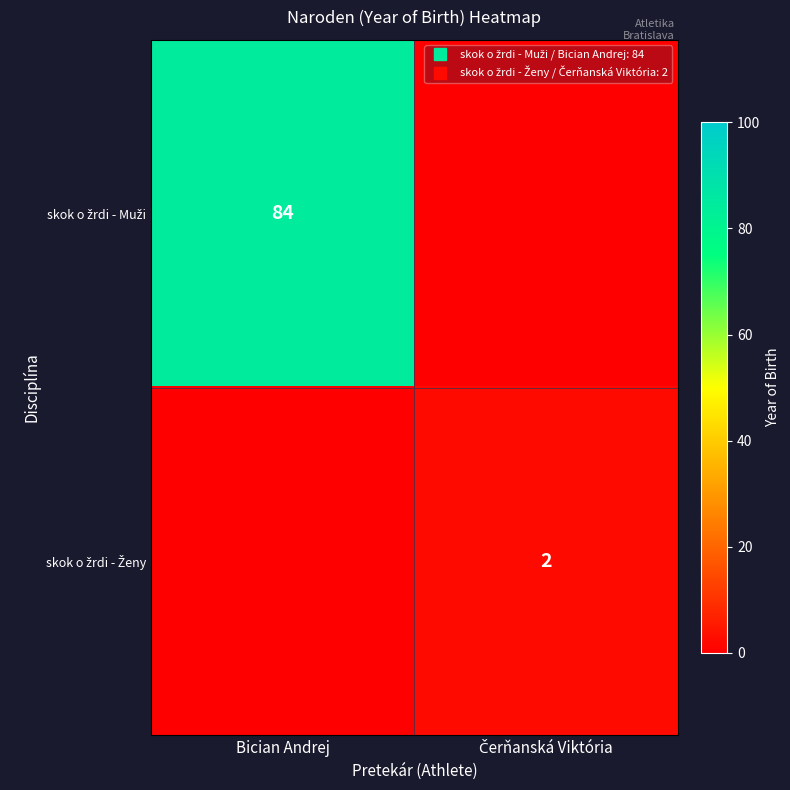

At which label does skok o žrdi - Muži reach its minimum?

Čerňanská Viktória